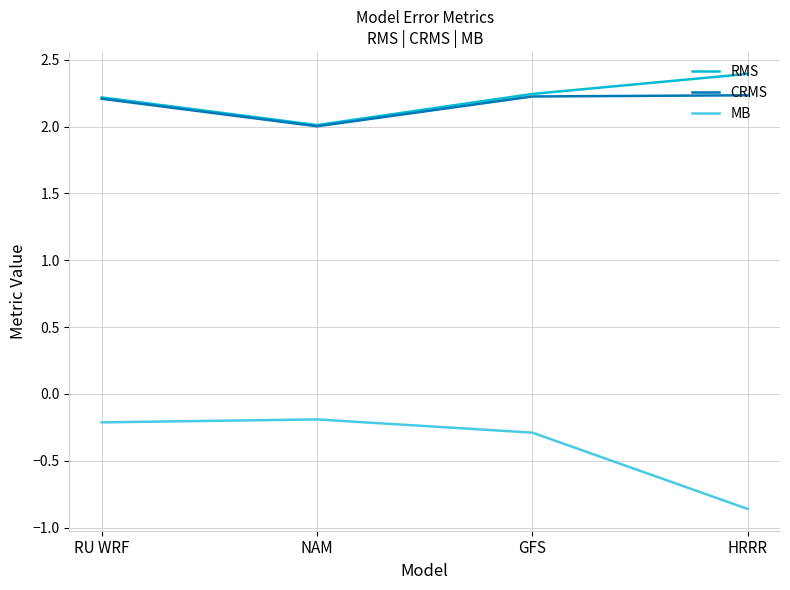

List the series in order of their peak value, lowest first.

MB, CRMS, RMS